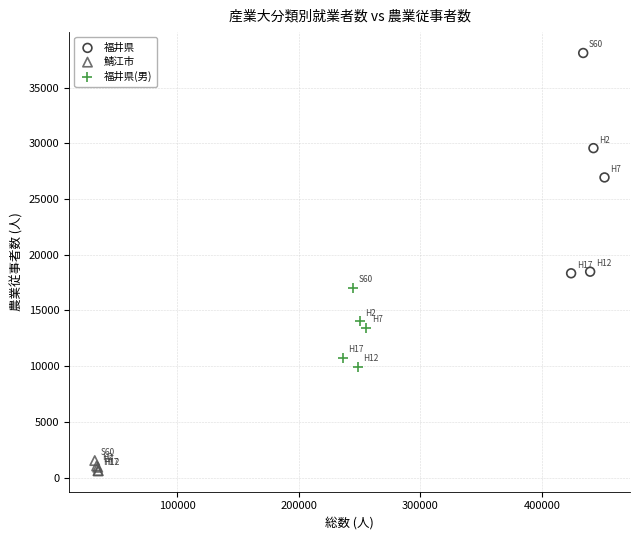

Which series contains the highest Y value?

福井県